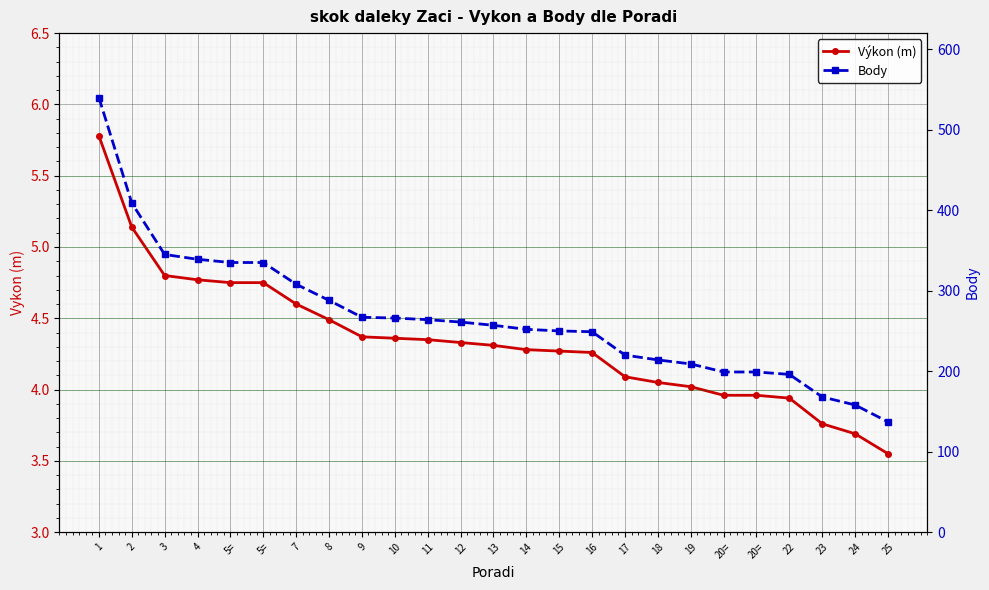

Reading left to right, what are all the values shown in this chart?

Výkon (m): 5.8	5.1	4.8	4.8	4.8	4.8	4.6	4.5	4.4	4.4	4.3	4.3	4.3	4.3	4.3	4.3	4.1	4.0	4.0	4.0	4.0	3.9	3.8	3.7	3.5
Body: 540.0	409.0	345.0	339.0	335.0	335.0	308.0	288.0	267.0	266.0	264.0	261.0	257.0	252.0	250.0	249.0	220.0	214.0	209.0	199.0	199.0	196.0	168.0	158.0	137.0